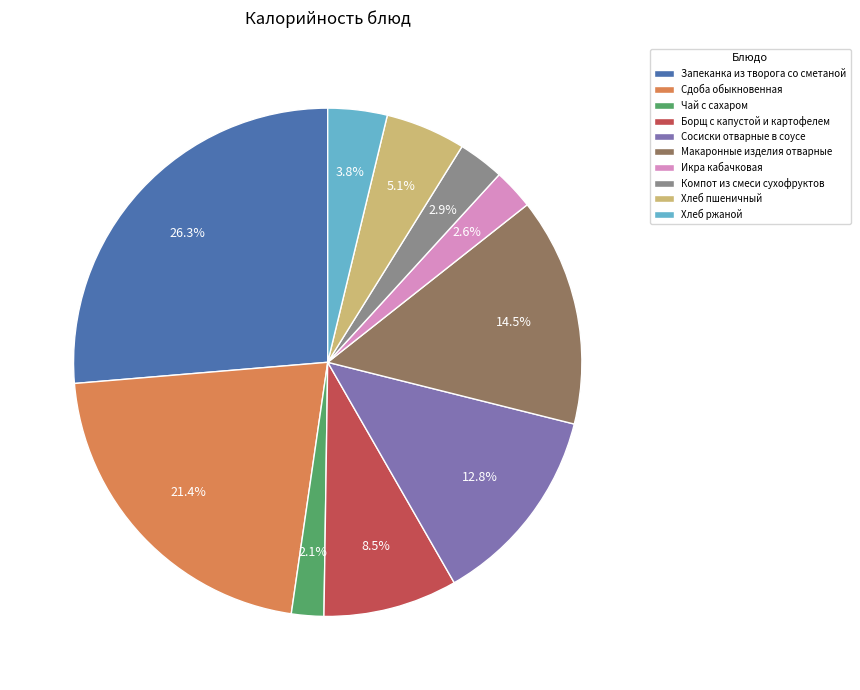

Is it true that Компот из смеси сухофруктов is 14% of the pie?

False